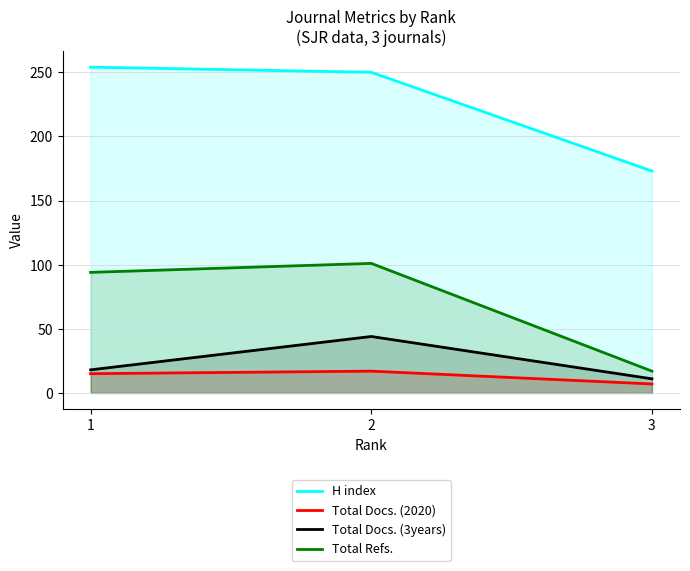

The Total Docs. (3years) series shows 19 at 2. True or false?

False